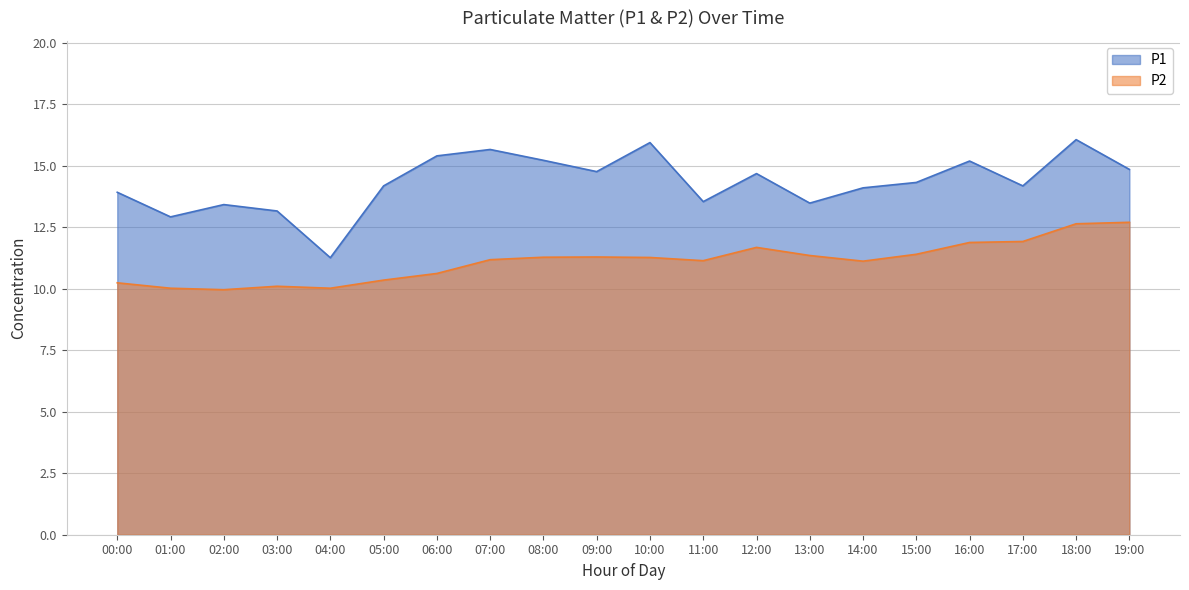

What position from the right is 08:00?

12